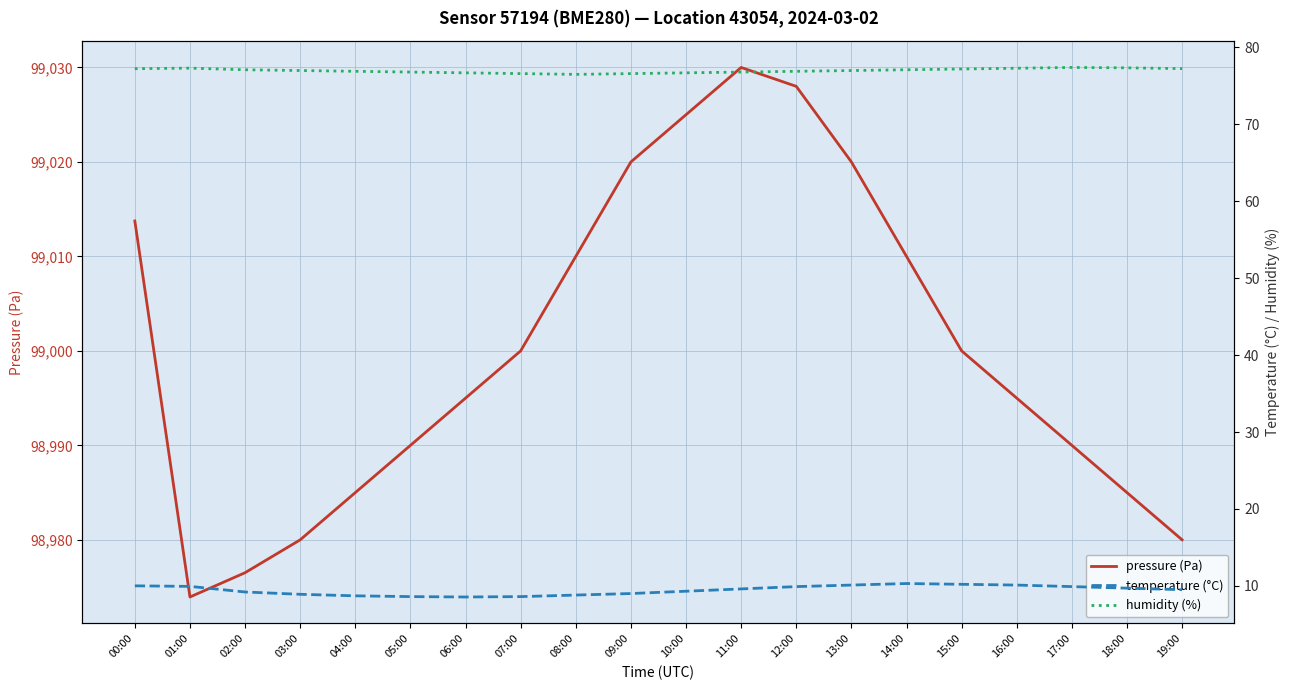

Is the value of temperature (°C) at 07:00 greater than the value of pressure (Pa) at 11:00?

No